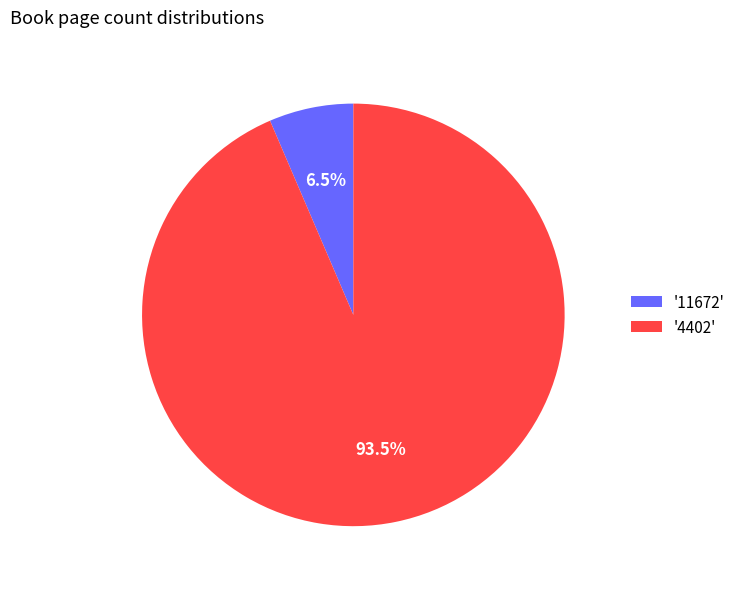

Between '11672' and '4402', which is larger?

'4402'